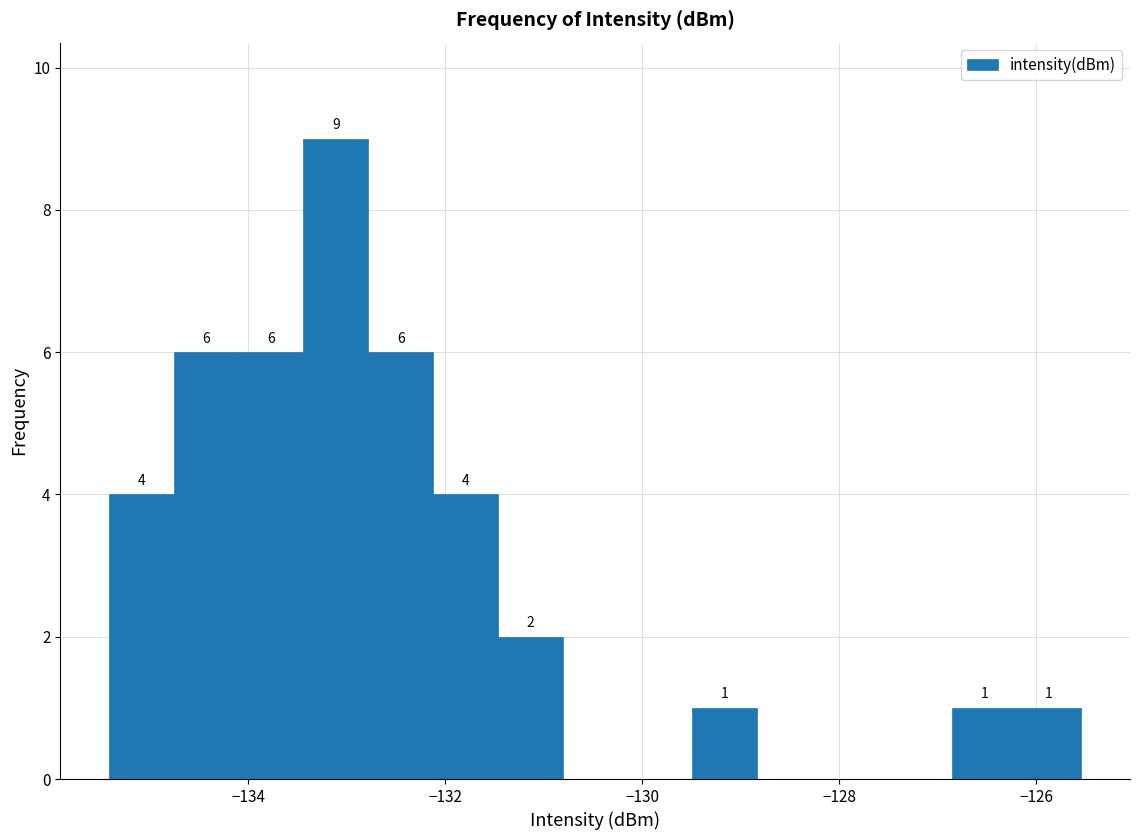

Read against the x-axis, roughly where is the centre of the tallest bar?

-133.2